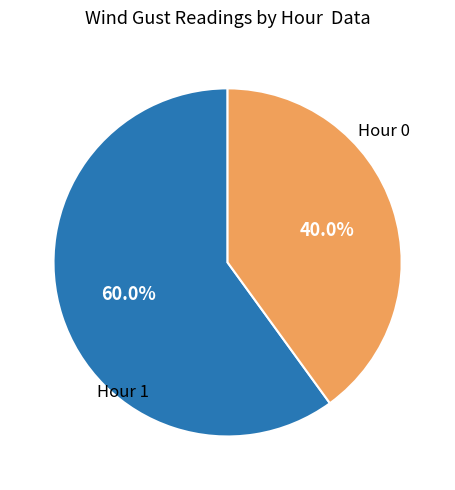

Is there any slice that represents more than half of the pie?

Yes